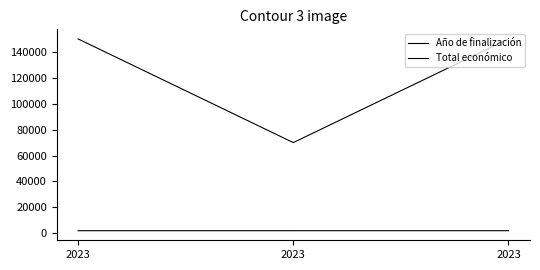

Is this an area chart (filled region under the line)?

No